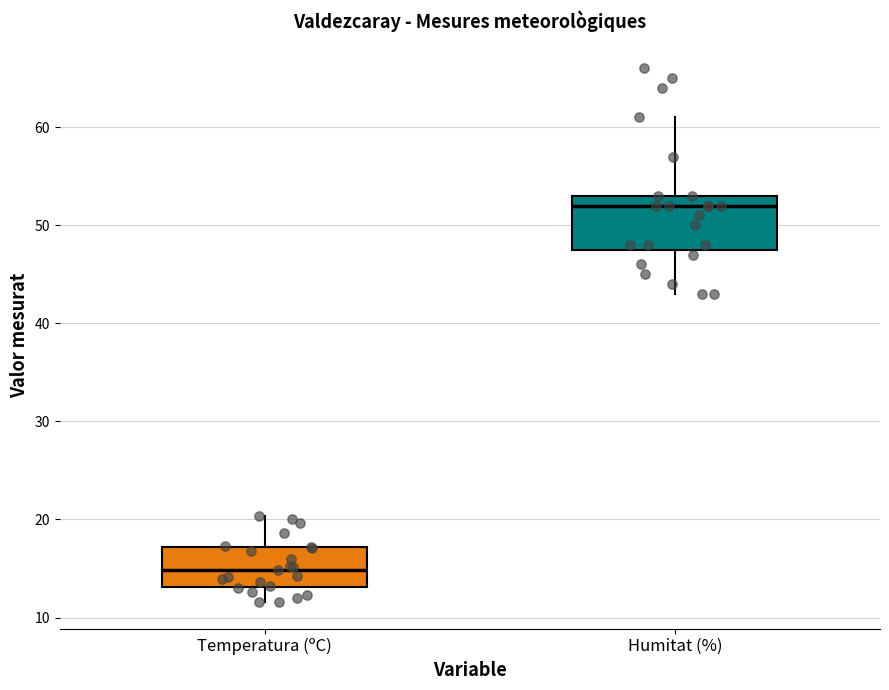

Comparing the boxes themselves (not the whiskers), which one is the tallest?

Humitat (%)